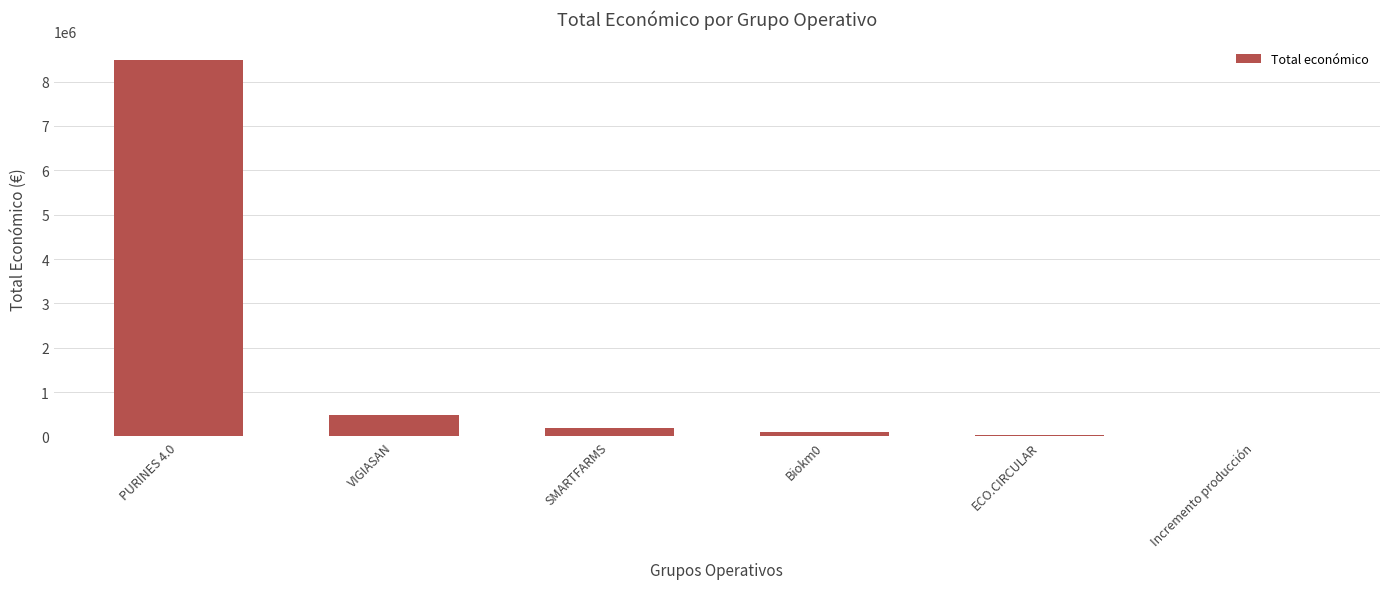

How many series are shown in this chart?

1